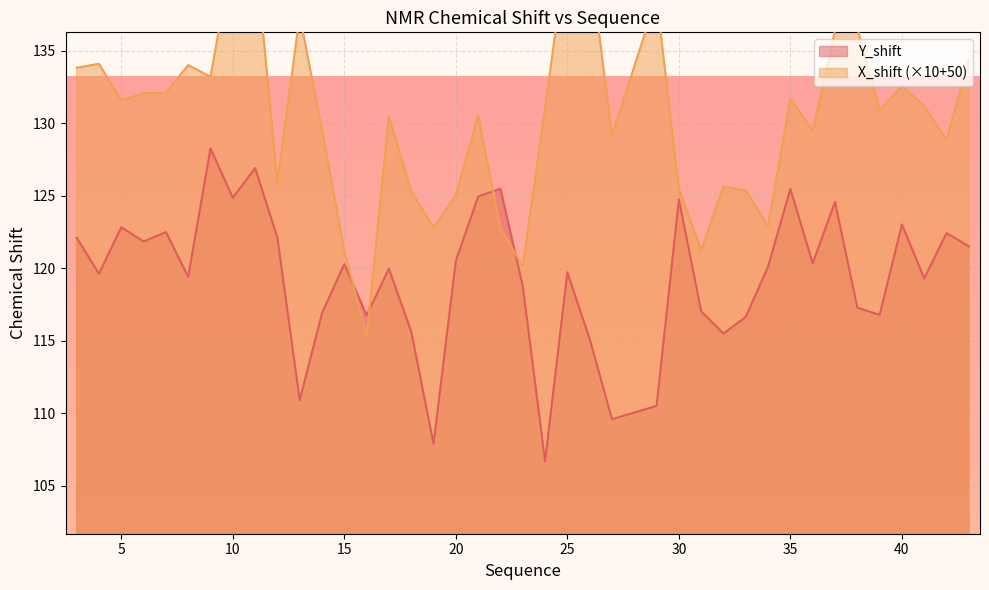

Reading left to right, transcribe all the data shown in this chart.

Y_shift: 3=122.1	4=119.6	5=122.8	6=121.8	7=122.5	8=119.4	9=128.3	10=124.9	11=126.9	12=122.1	13=110.9	14=116.9	15=120.3	16=116.8	17=120.0	18=115.6	19=107.9	20=120.5	21=125.0	22=125.5	23=118.8	24=106.7	25=119.7	26=115.1	27=109.6	29=110.5	30=124.8	31=117.0	32=115.5	33=116.7	34=120.1	35=125.5	36=120.3	37=124.6	38=117.3	39=116.8	40=123.0	41=119.3	42=122.4	43=121.5
X_shift: 3=133.8	4=134.1	5=131.6	6=132.1	7=132.1	8=134.0	9=133.2	10=141.8	11=142.1	12=125.9	13=137.4	14=129.5	15=121.2	16=115.3	17=130.5	18=125.3	19=122.8	20=125.0	21=130.5	22=122.8	23=120.1	24=131.0	25=142.4	26=141.4	27=129.2	29=138.7	30=125.5	31=121.3	32=125.6	33=125.4	34=122.9	35=131.7	36=129.4	37=136.4	38=136.6	39=130.9	40=132.6	41=131.2	42=128.9	43=134.4